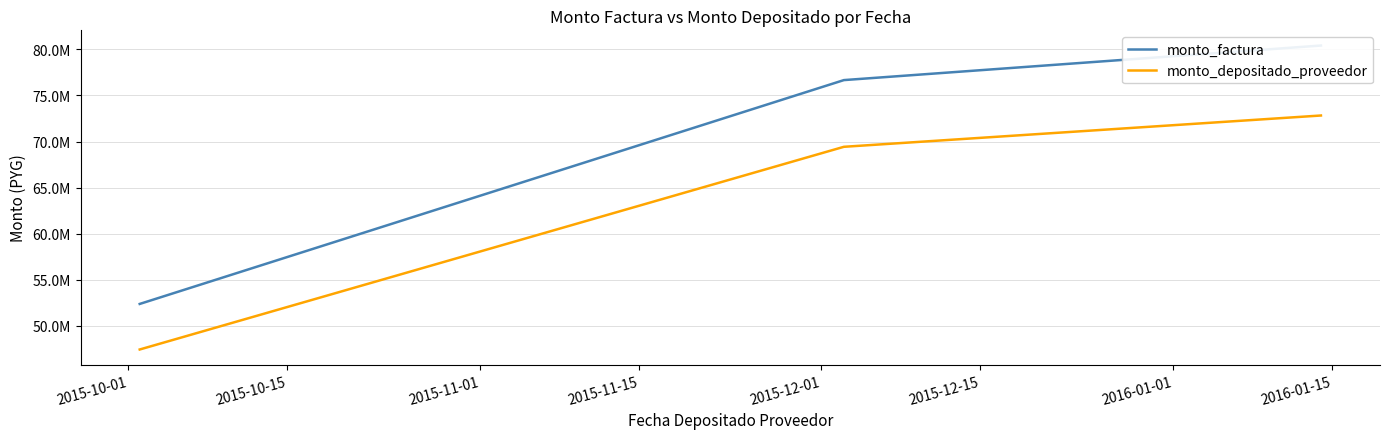

How many data points in monto_factura are less than 76669500?

1